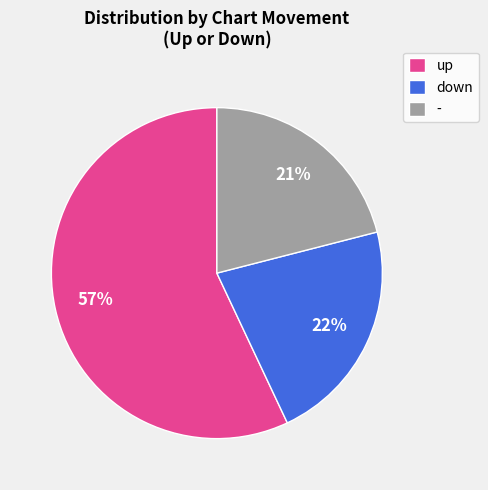

What is the smallest slice in the pie chart?

-